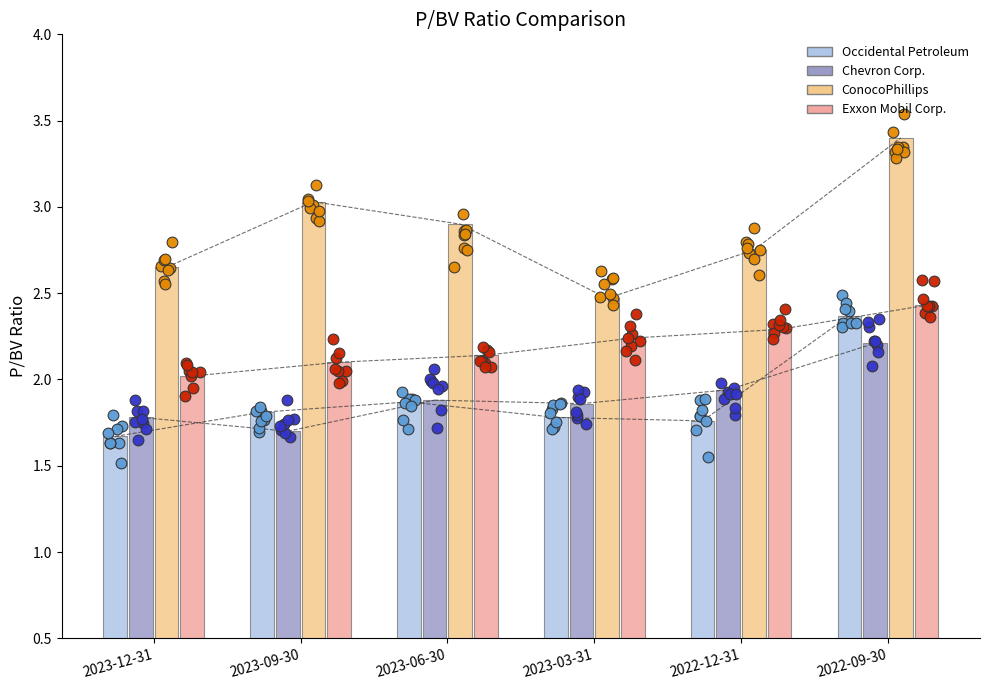

Which series reaches the maximum Y coordinate?

ConocoPhillips